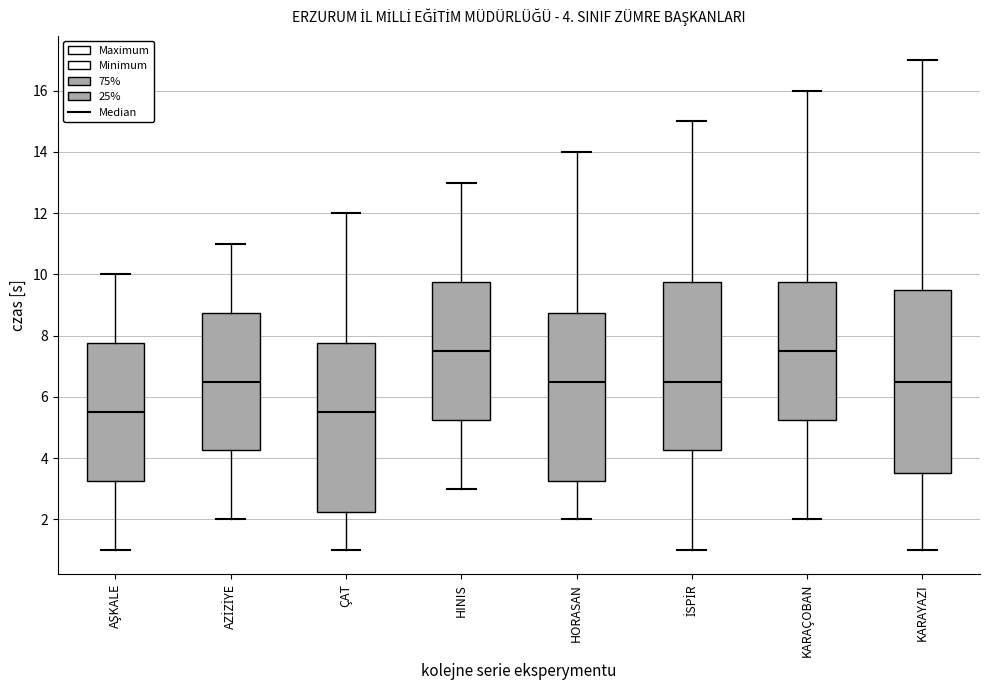

Which box is the tallest, from its lower edge to its upper edge?

KARAYAZI